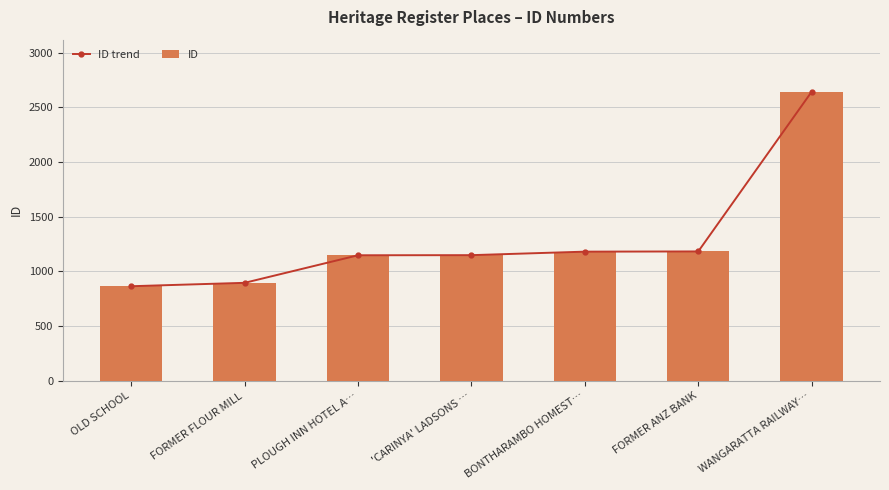

At which category does the chart reach its peak across all series?

WANGARATTA RAILWAY…